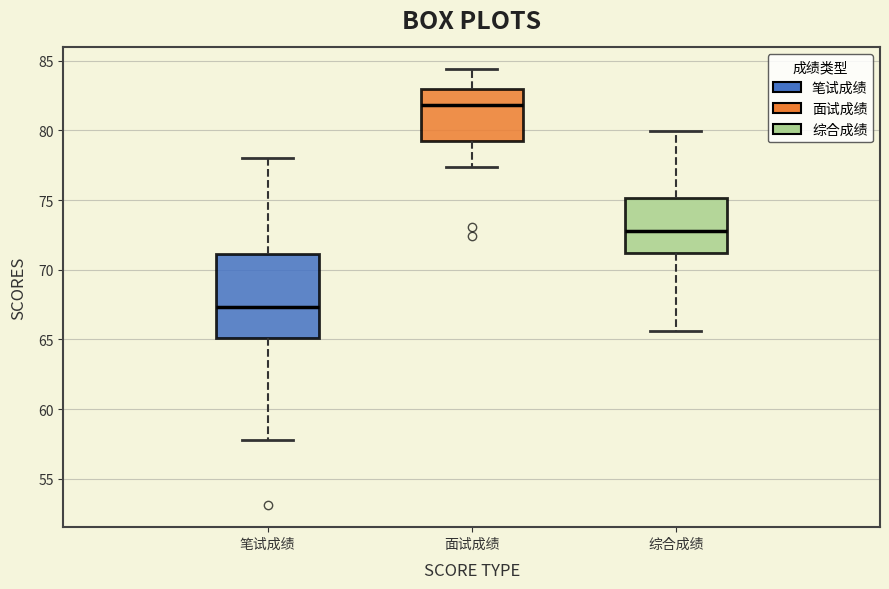

Reading left to right, read every box against the y-axis: the position of its median line, the range the box covers, and the ends of its whiskers. The values are not printed on the chart, so give them approximately, as read against the axis.

笔试成绩: median 67.5, box 65.0 to 71.0, whiskers 58.0 to 78.0
面试成绩: median 82.0, box 79.0 to 83.0, whiskers 77.5 to 84.5
综合成绩: median 73.0, box 71.0 to 75.0, whiskers 65.5 to 80.0